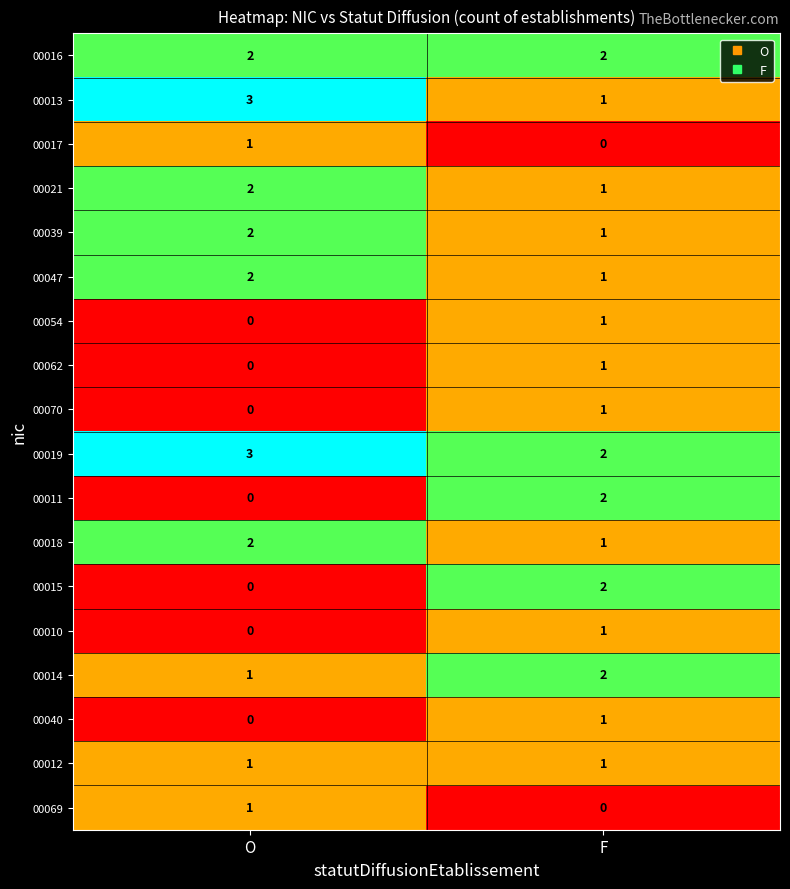

The 00021 series shows 2 at O. True or false?

True